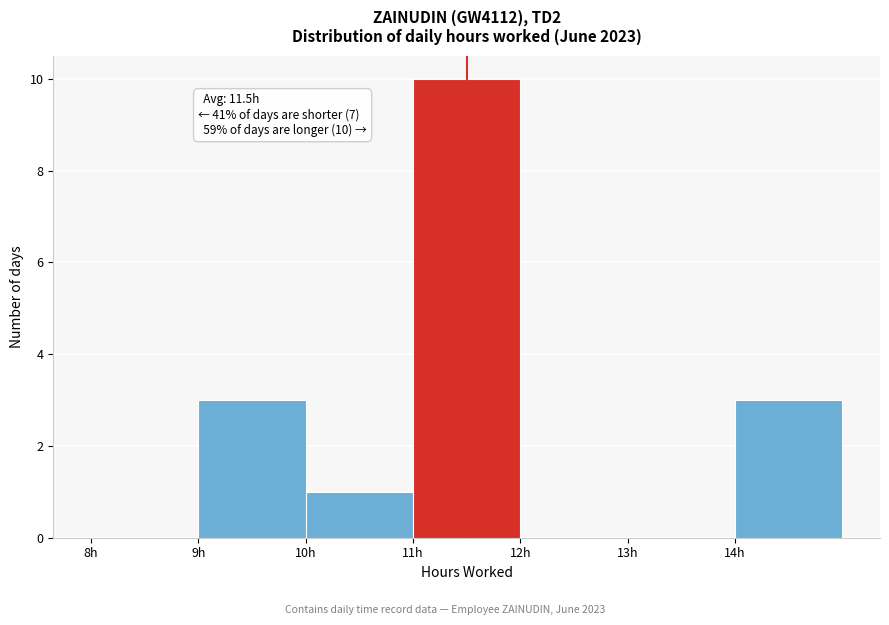

Which range on the x-axis has the tallest bar?

11 to 12